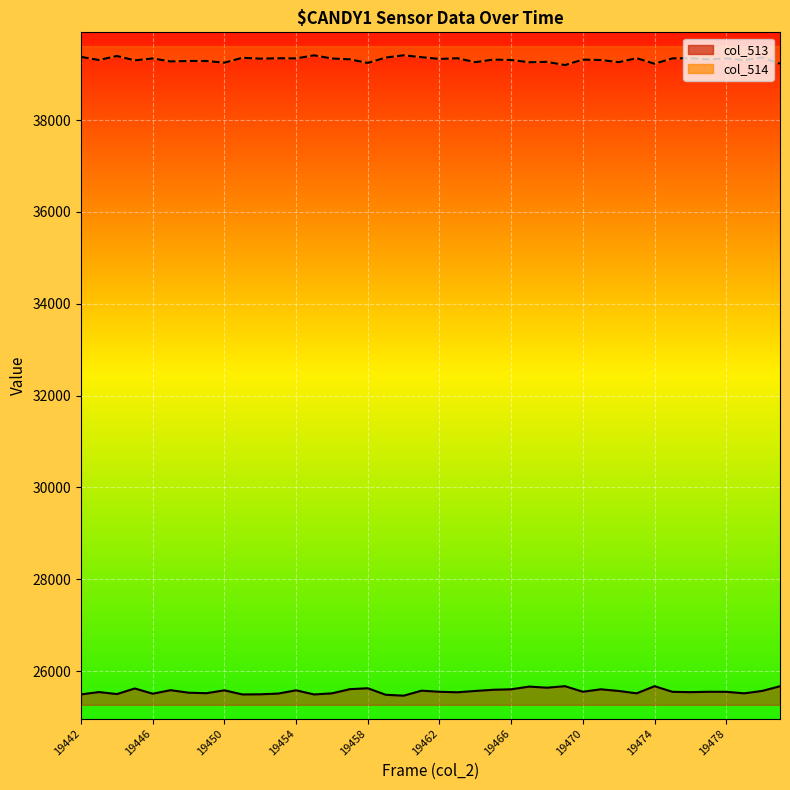

True or false: col_513 (line) has a value of 35006 at 19466.

False